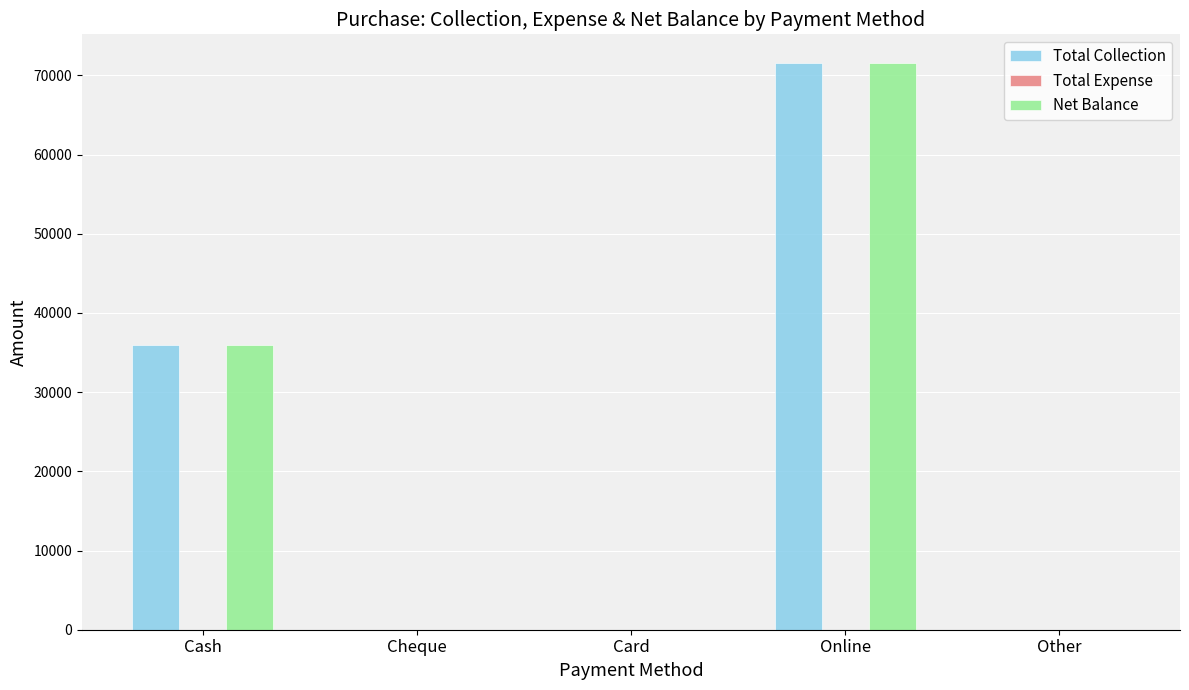

How many values in the Net Balance series exceed 0?

2